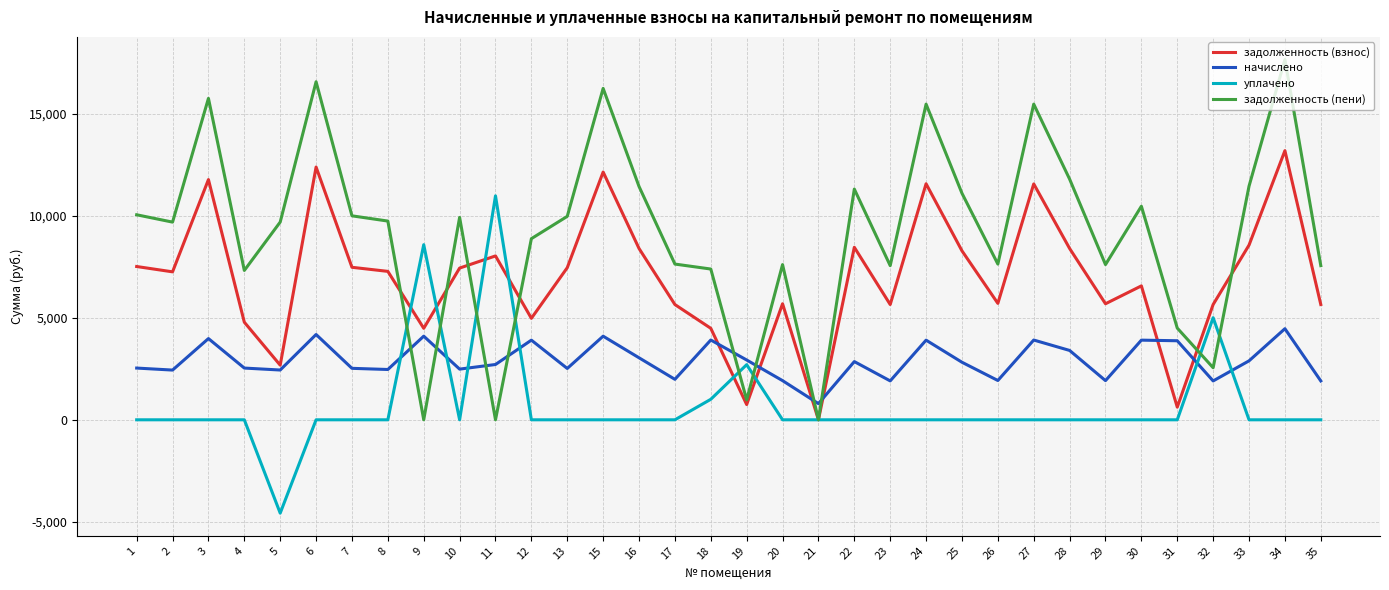

The value of начислено at 10 is 3325.3. True or false?

False